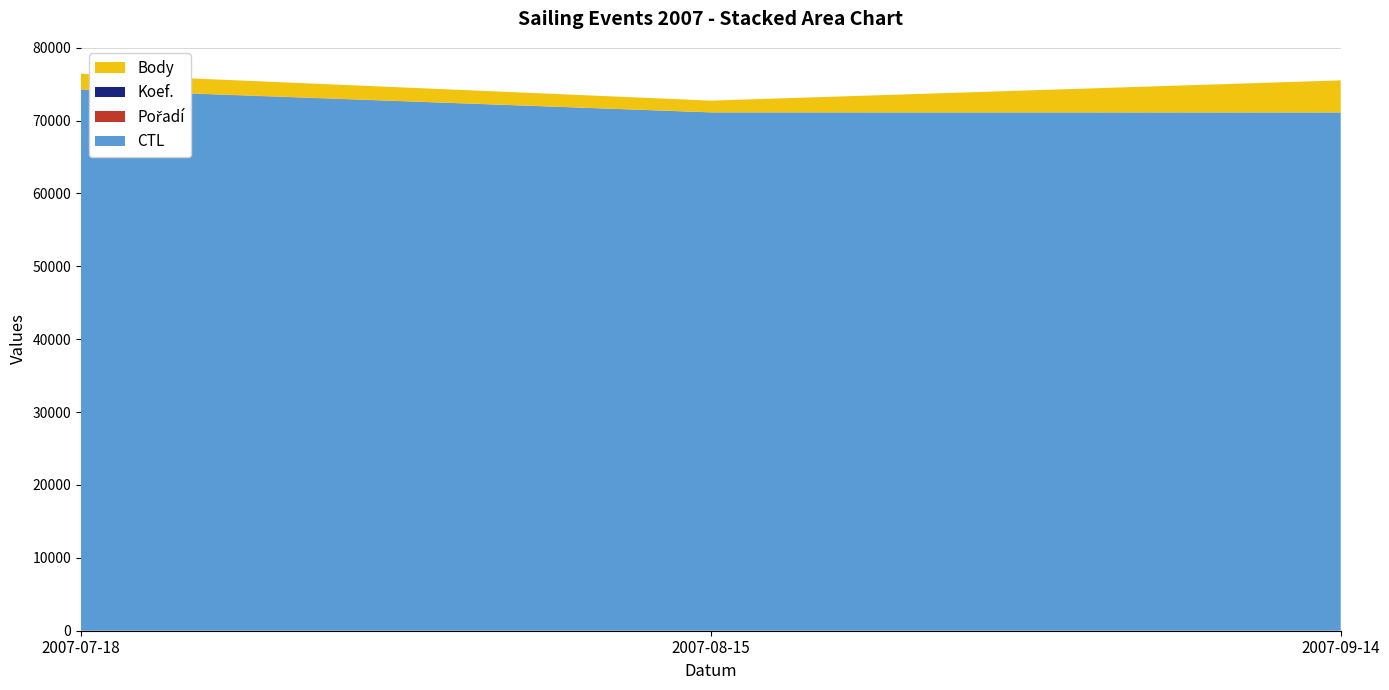

Reading left to right, what are all the values shown in this chart?

Pořadí: 2007-07-18=36	2007-08-15=5	2007-09-14=2
Koef.: 2007-07-18=5	2007-08-15=4	2007-09-14=5
Body: 2007-07-18=2156	2007-08-15=1608	2007-09-14=4396
CTL: 2007-07-18=74239	2007-08-15=71123	2007-09-14=71114